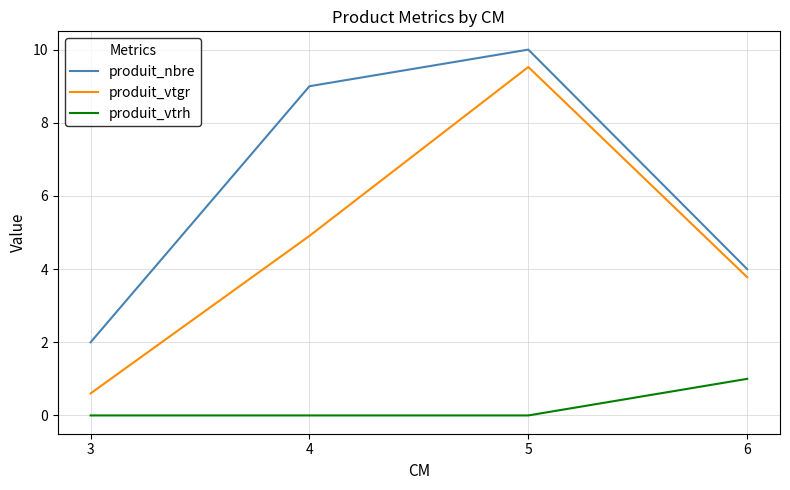

What is the total value across all series at 4?

13.9